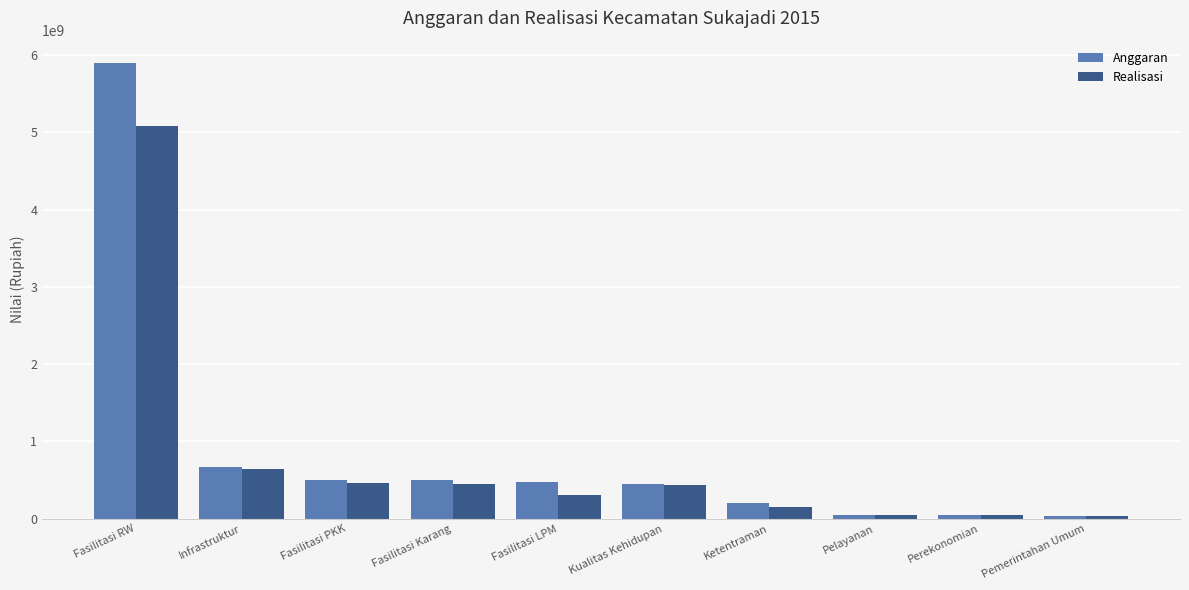

At Fasilitasi RW, list the series in order from smallest to largest.

Realisasi, Anggaran